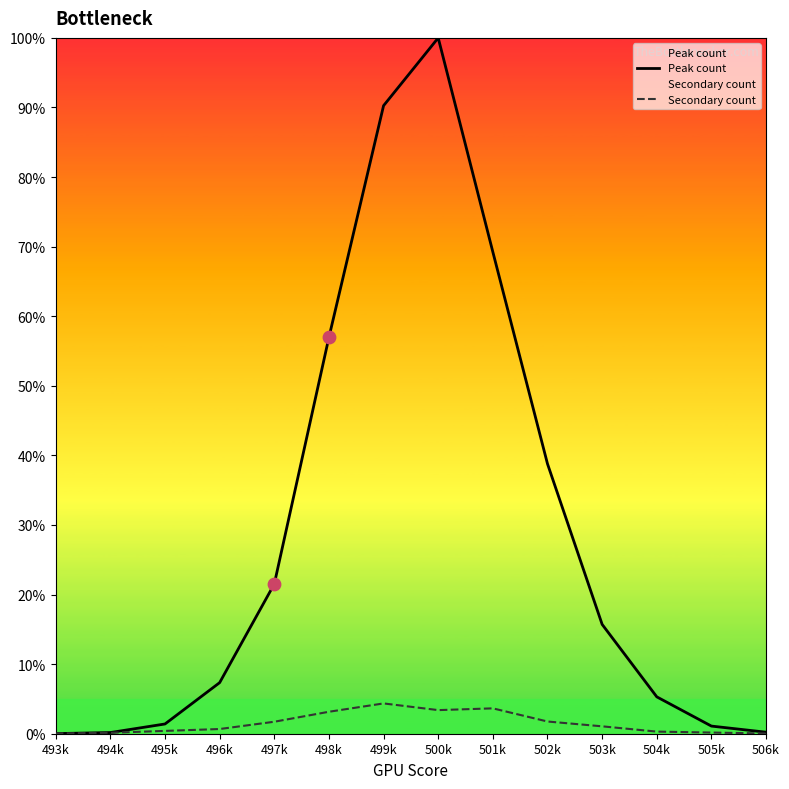

What is the total value across all series at 499k?

94.6